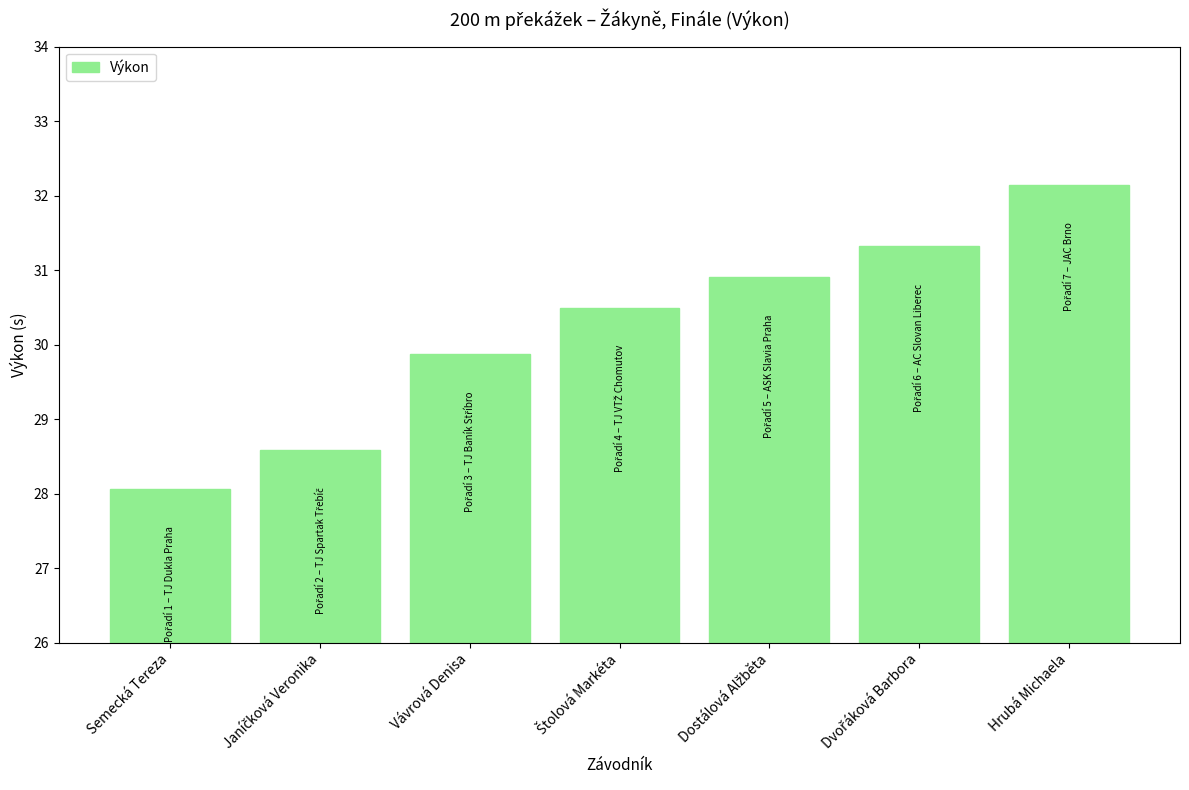

True or false: the data shows 28.1 at Semecká Tereza.

True